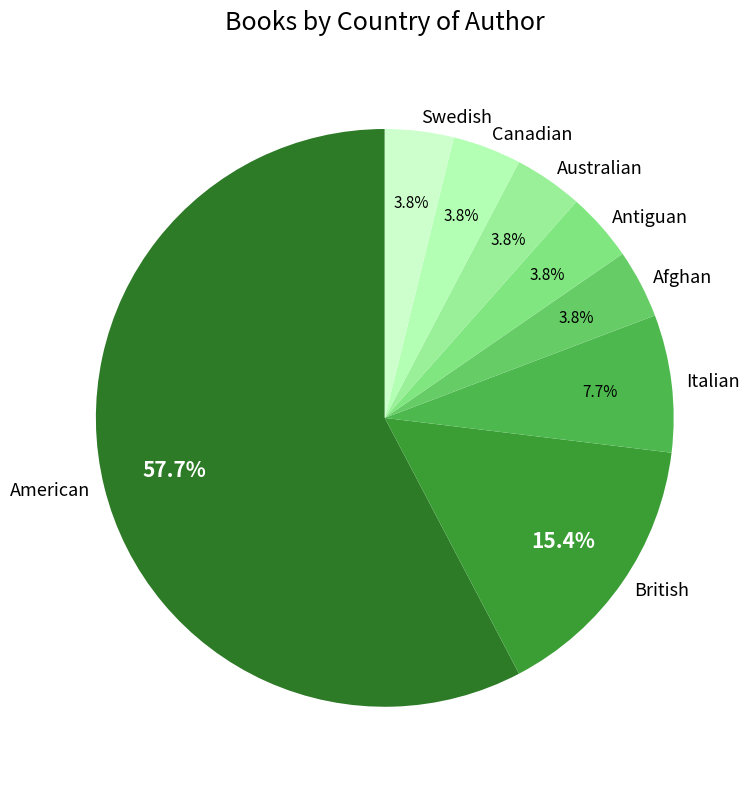

Is it true that Swedish is 4% of the pie?

True